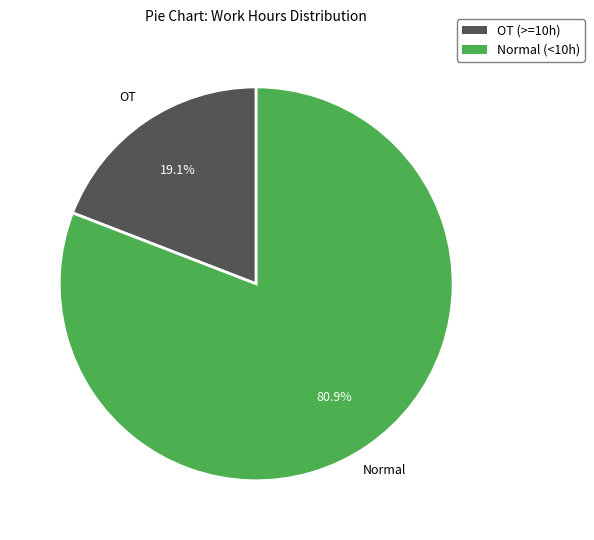

To the nearest percent, what is the difference between the largest and smallest slice percentages?

62%